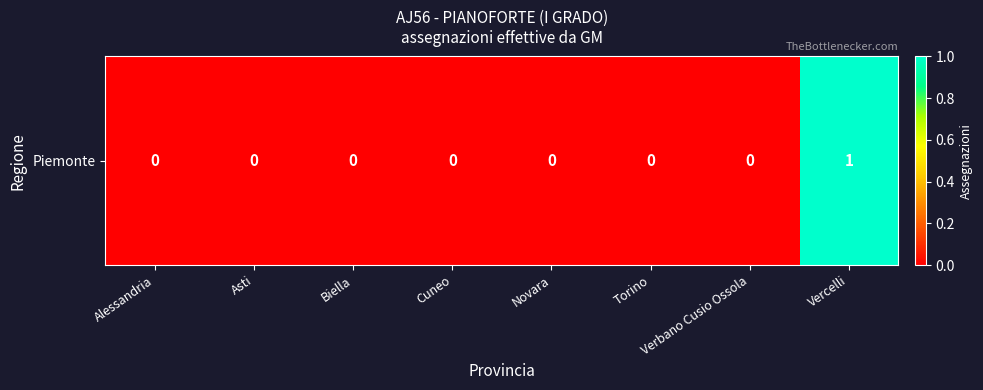

List the labels in order of value, largest first.

Vercelli, Alessandria, Asti, Biella, Cuneo, Novara, Torino, Verbano Cusio Ossola